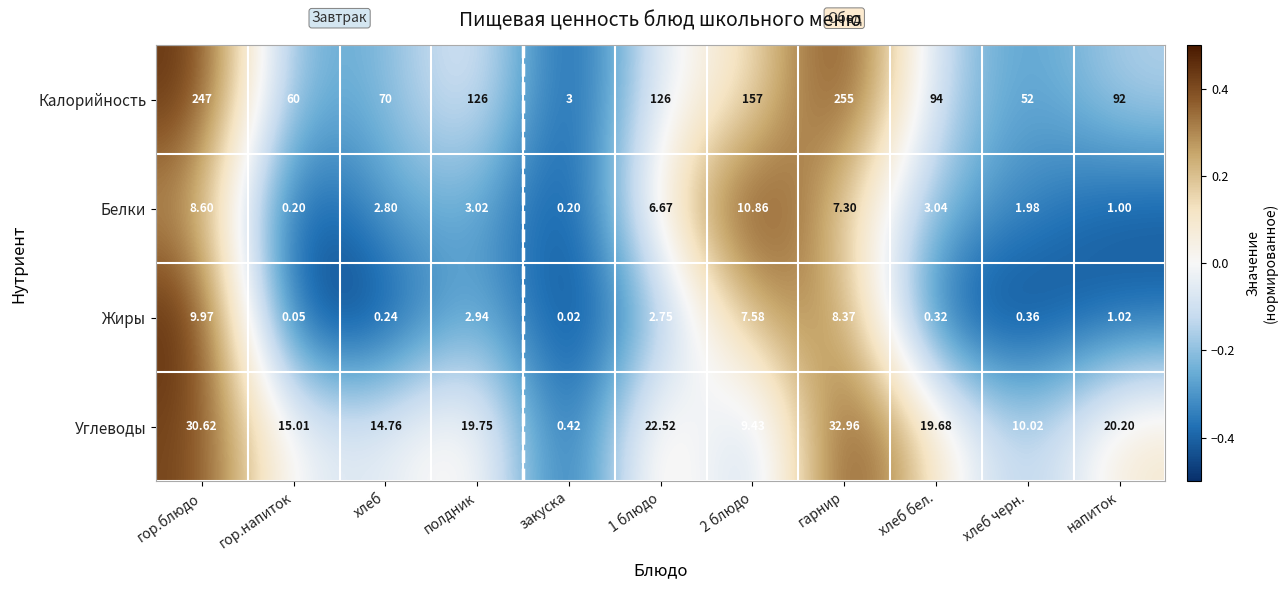

Which category has the highest value across all series?

гарнир